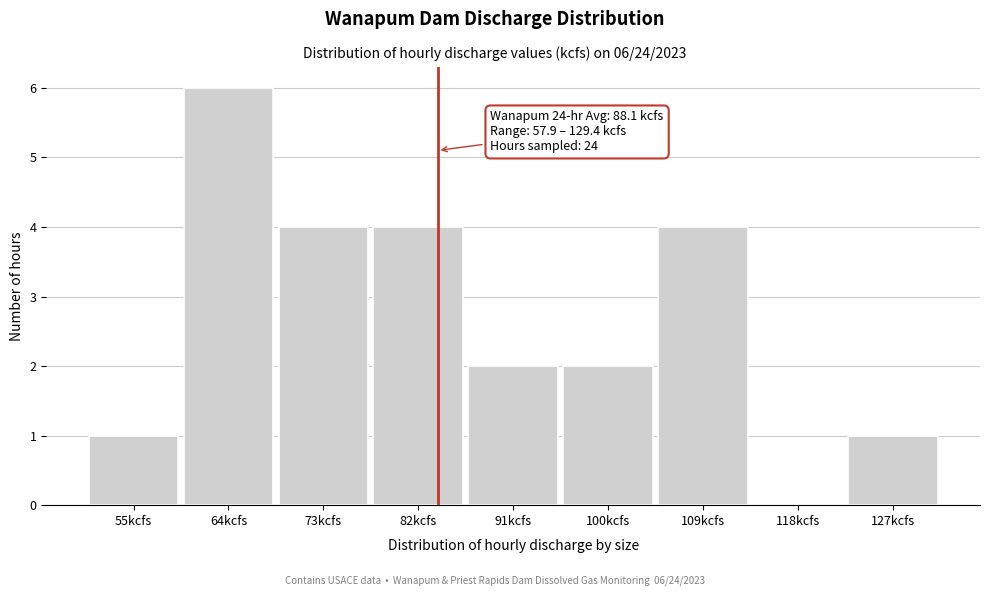

Reading right to left, what are all the values shown in this chart?

127kcfs=1	118kcfs=0	109kcfs=4	100kcfs=2	91kcfs=2	82kcfs=4	73kcfs=4	64kcfs=6	55kcfs=1